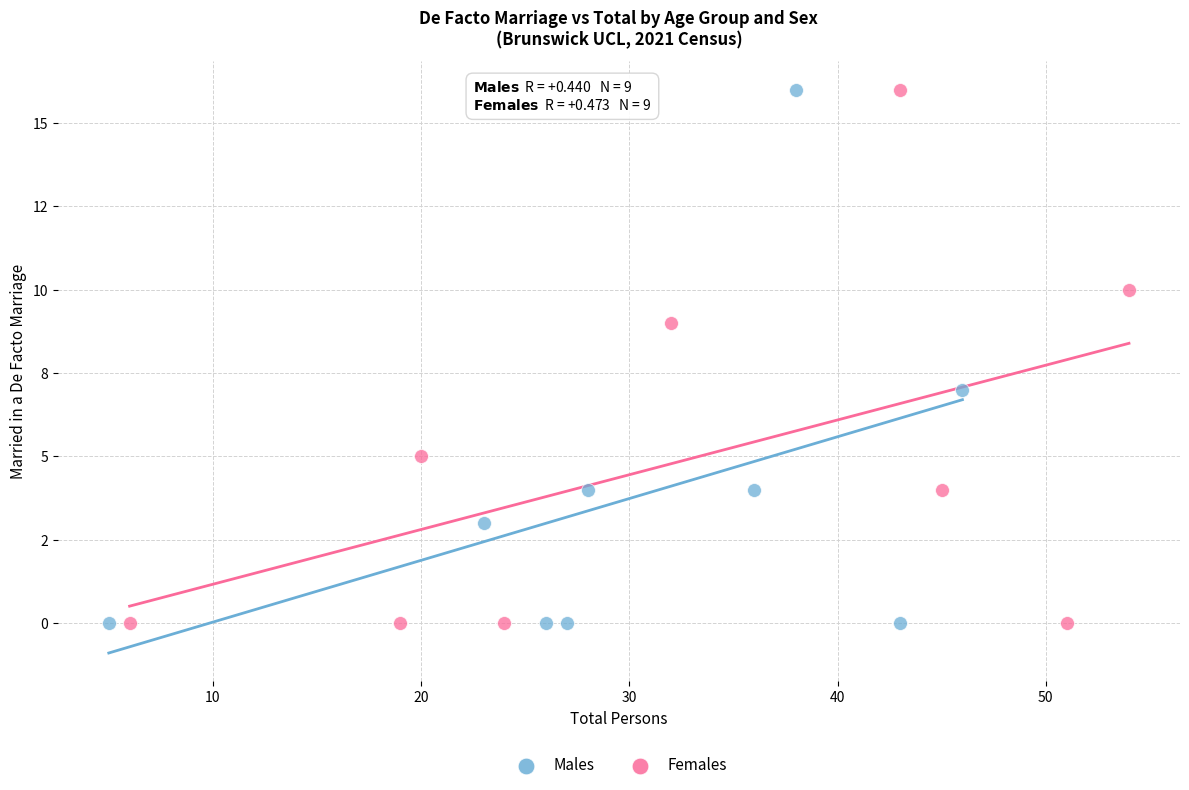

What are all the series names shown in the legend?

Males, Females